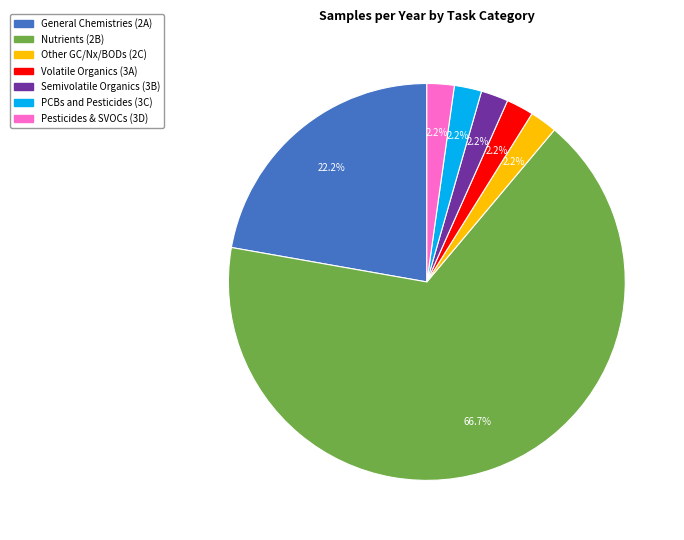

Which slice represents more than half of the pie?

Nutrients (2B)